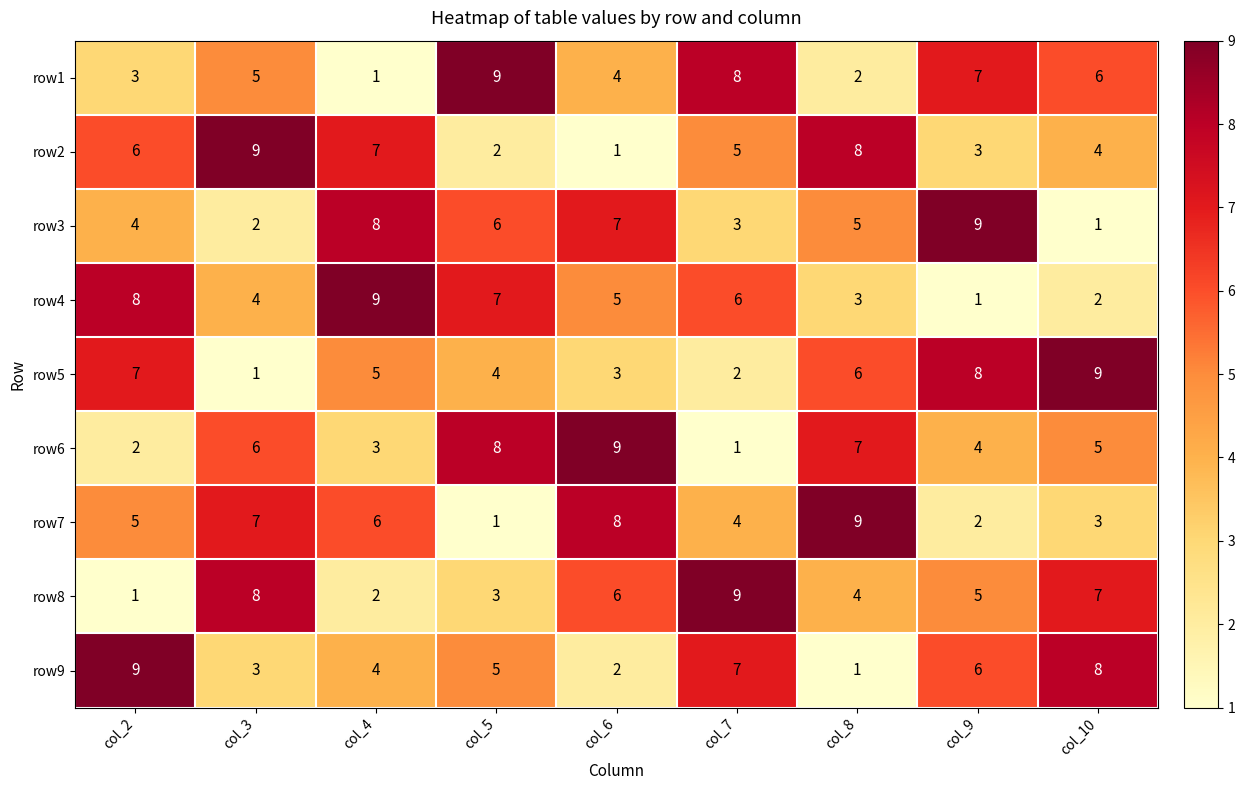

How many row9 values are between 3 and 7?

5